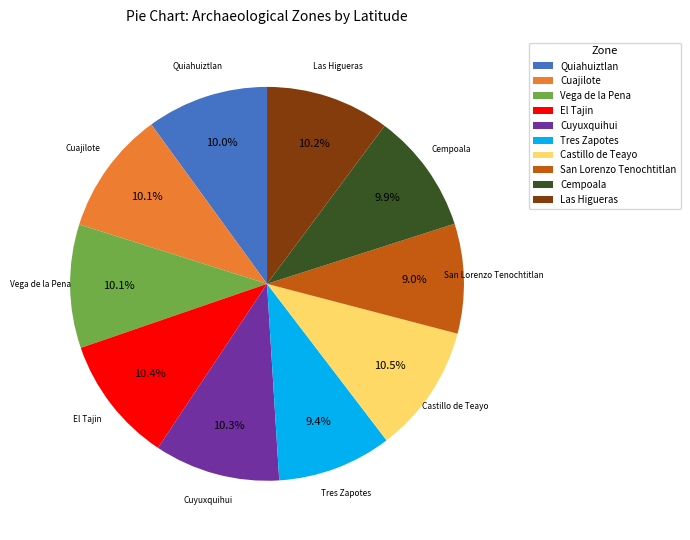

Does Castillo de Teayo represent more than half of the total?

No